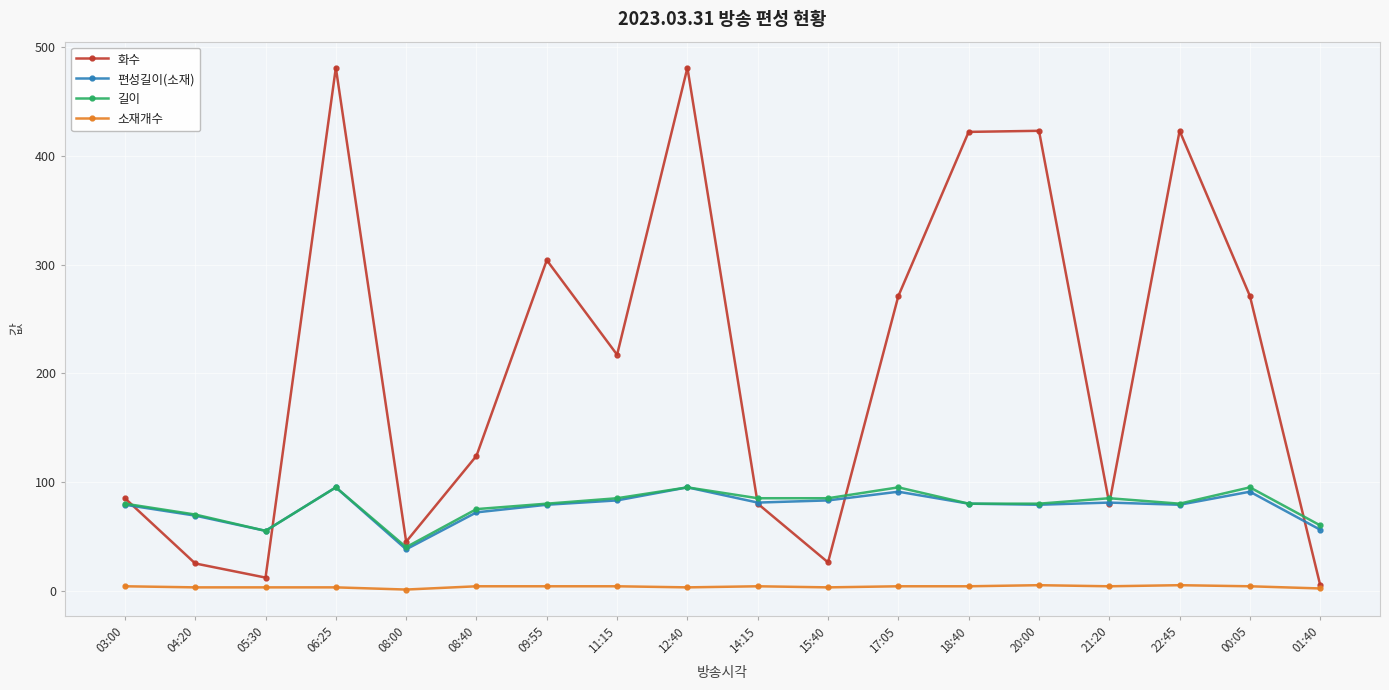

At how many categories does at least one series exceed 319?

5